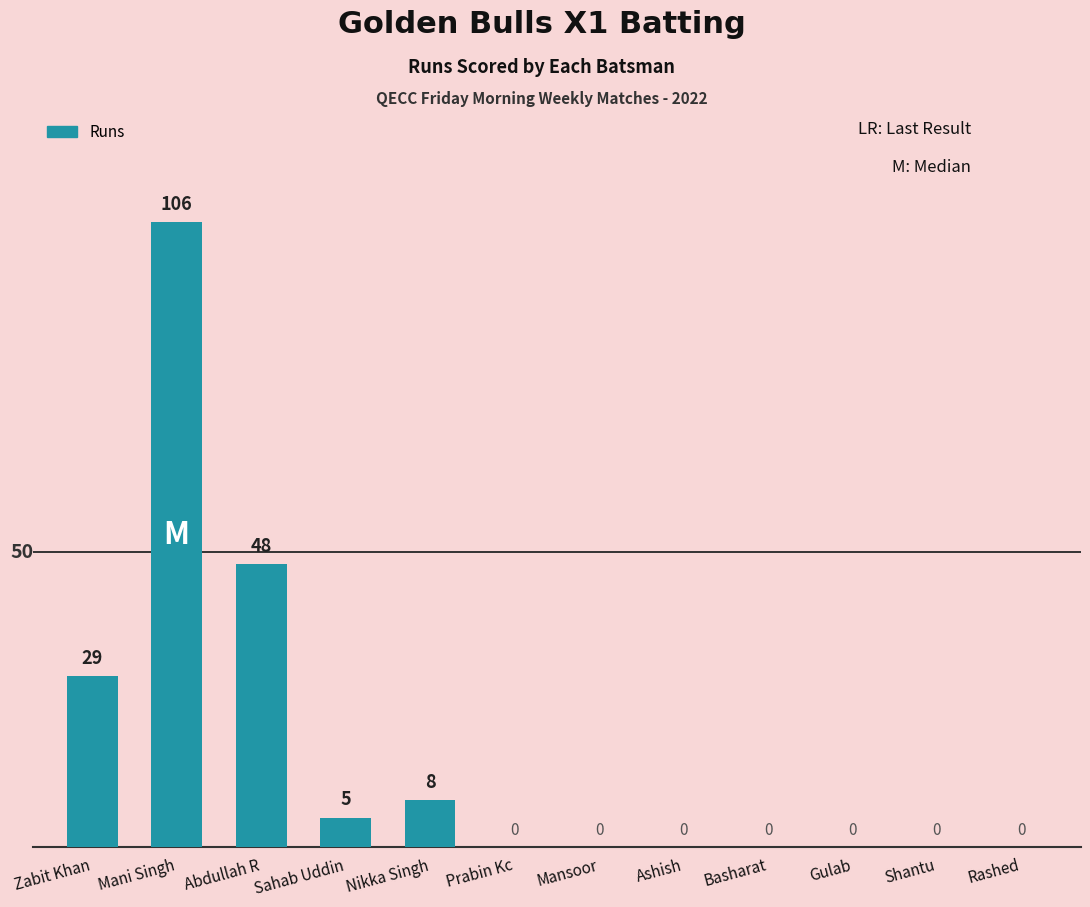

Count the number of data series in this chart.

1